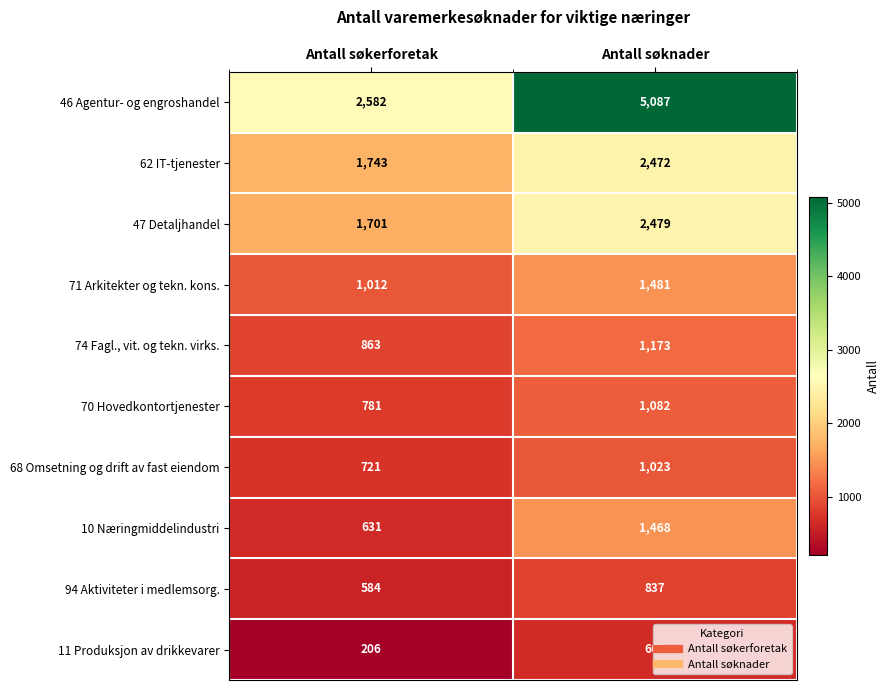

Which label corresponds to the smallest value in the chart?

Antall søkerforetak